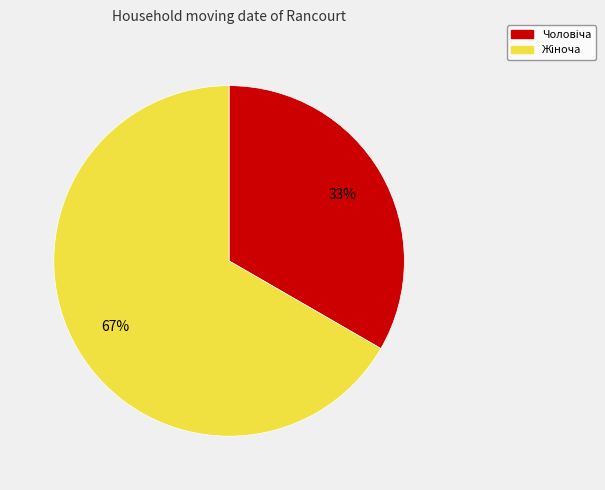

To the nearest percent, what is the average slice percentage?

50%